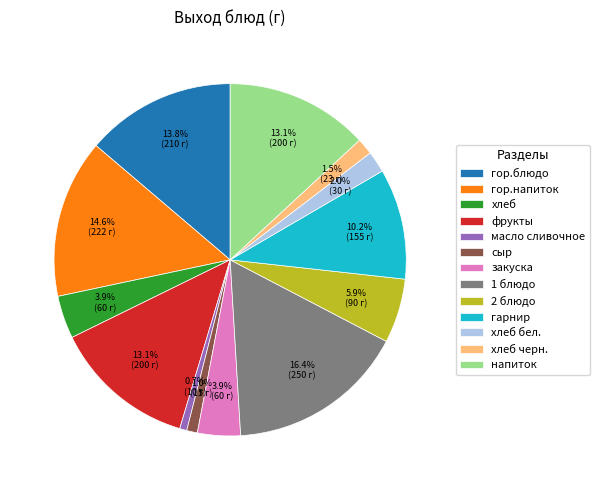

True or false: гарнир accounts for 5% of the total.

False